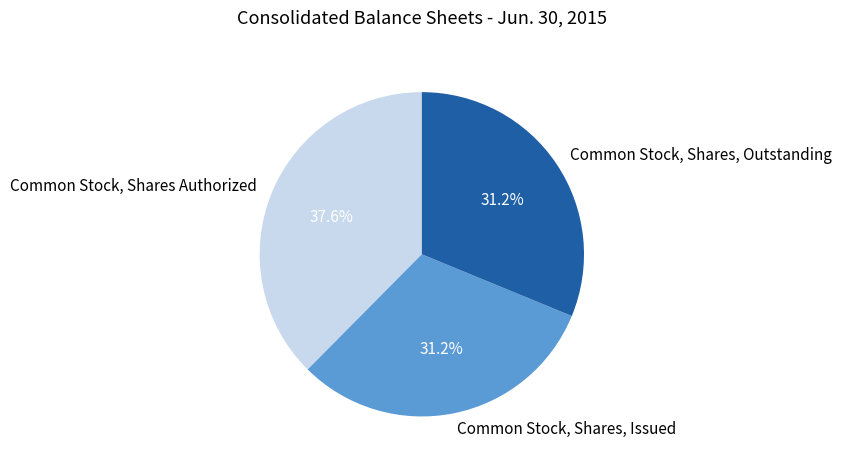

How many segments does this pie chart have?

3